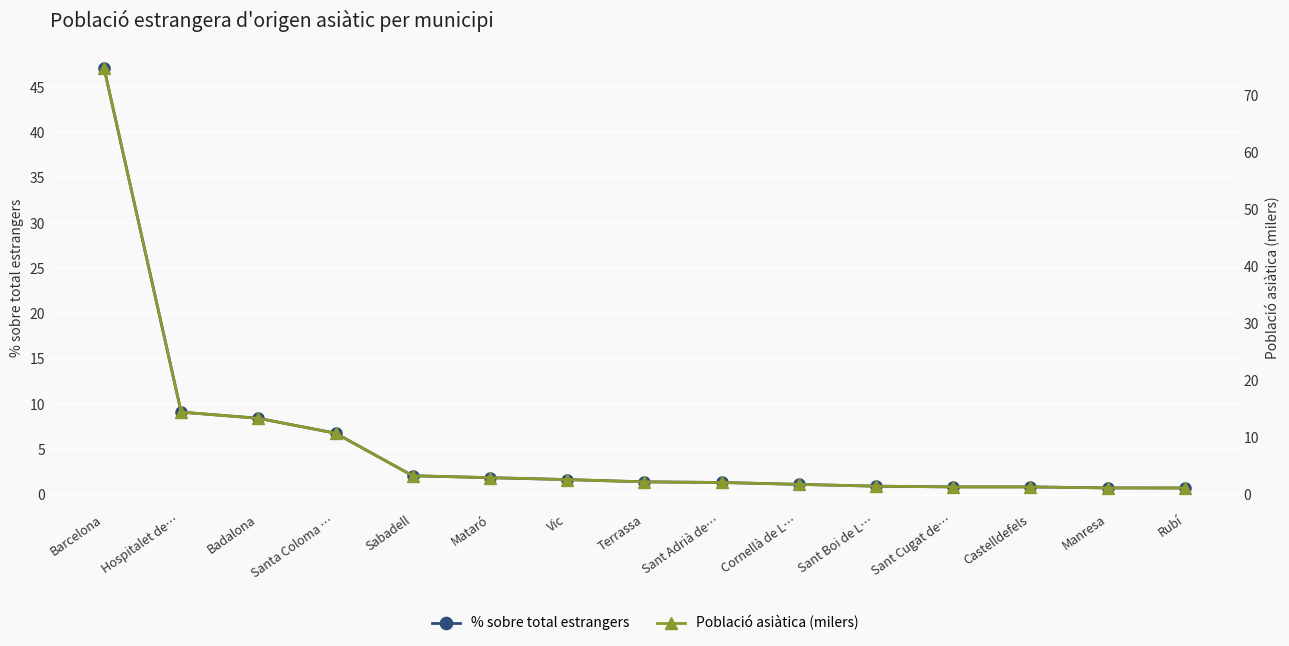

What position from the right is Badalona?

13